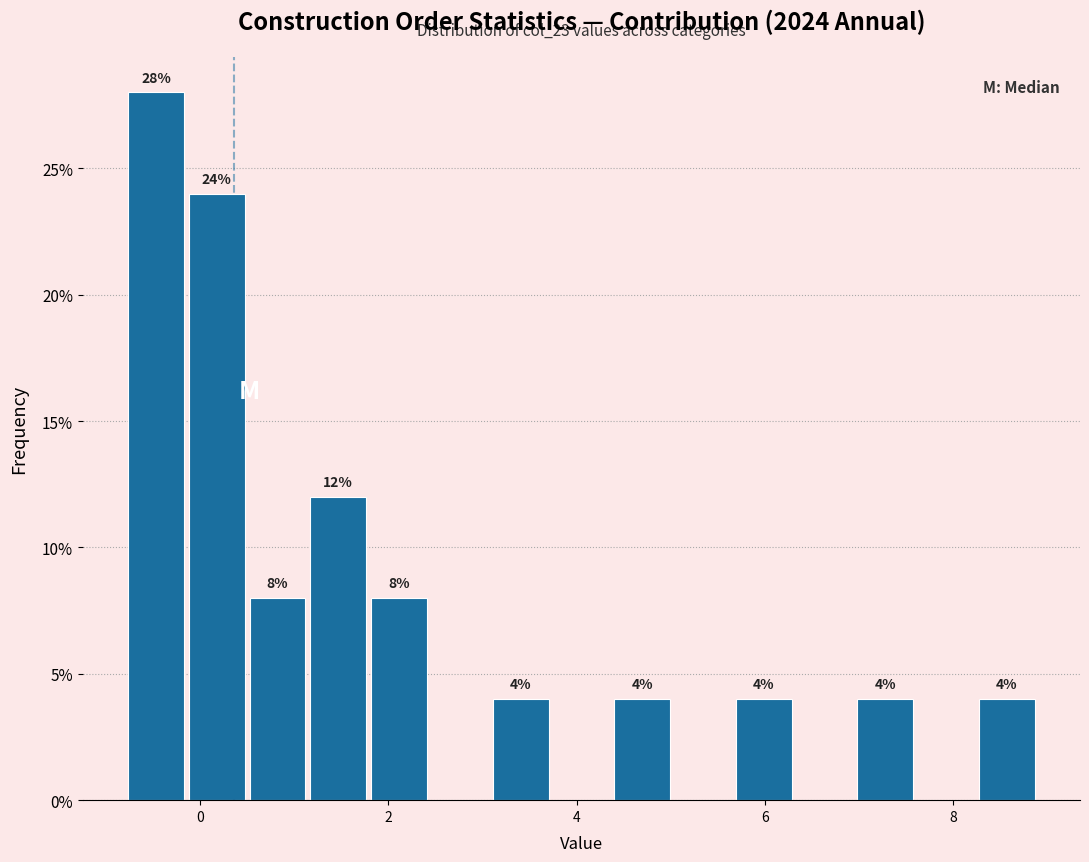

Read against the x-axis, roughly where is the centre of the tallest bar?

-0.4